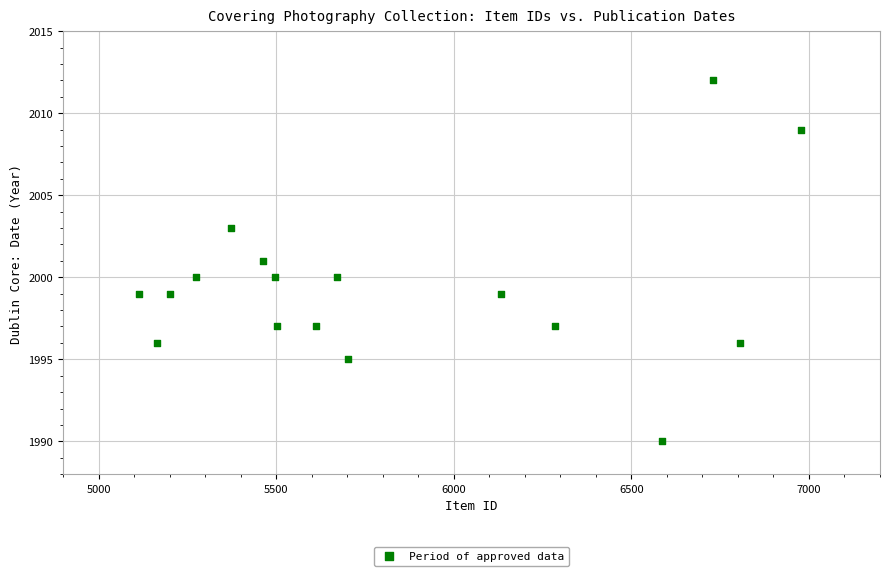

What is the range of X values (max minus min)?

1862